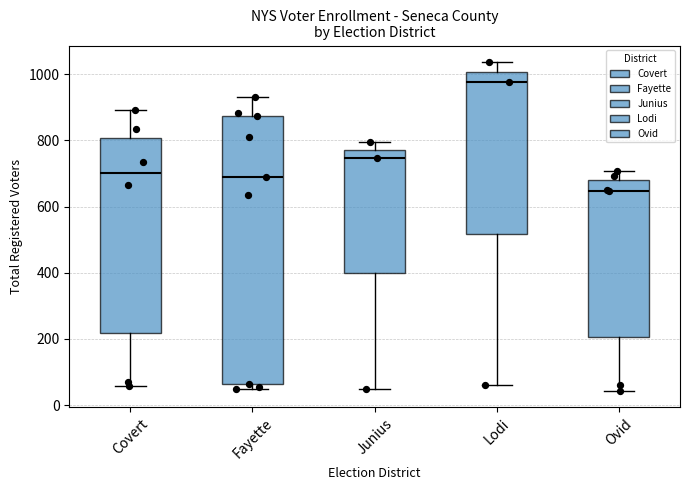

Where does the median line of the box for Lodi sit on the y-axis? The values are not printed on the chart, so give them approximately, as read against the axis.

980